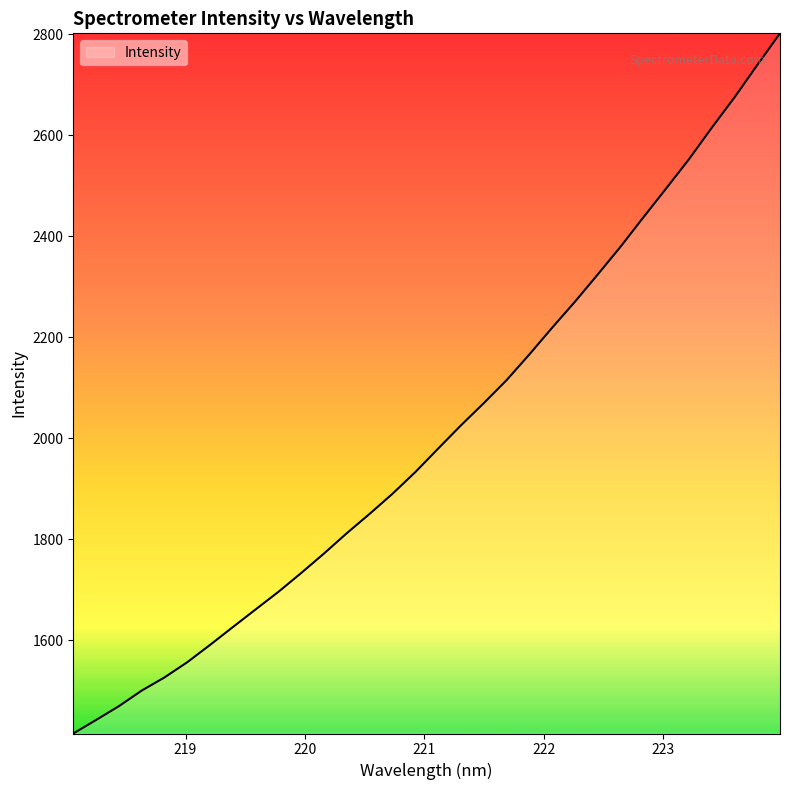

What is the difference between the maximum and minimum values?

1386.6